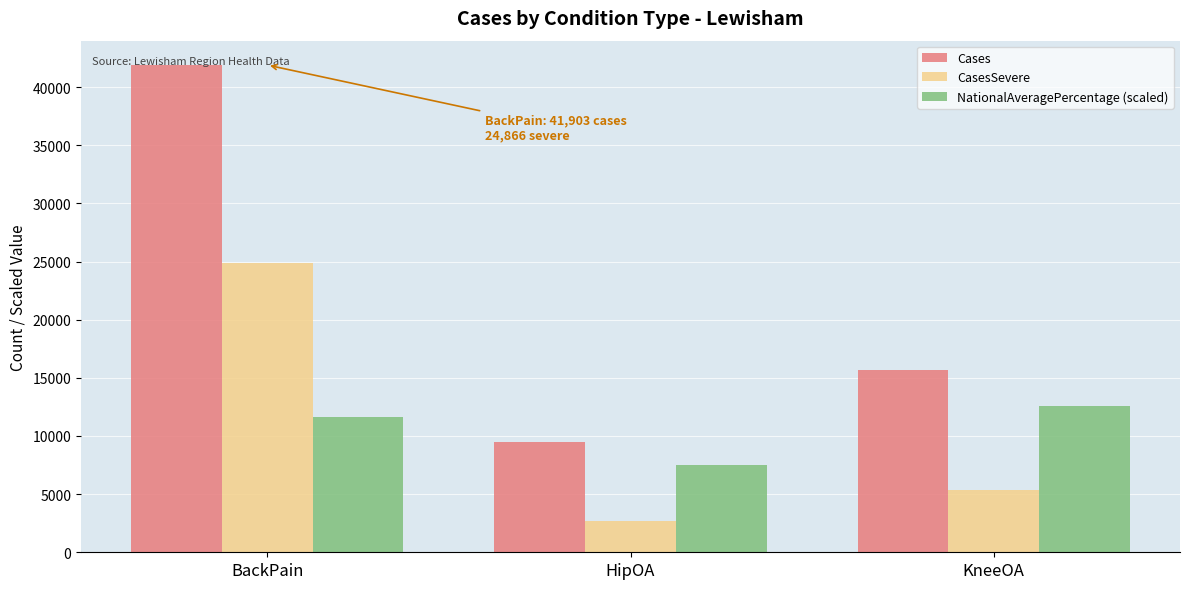

Is the value of NationalAveragePercentage (scaled) at BackPain greater than the value of Cases at HipOA?

Yes